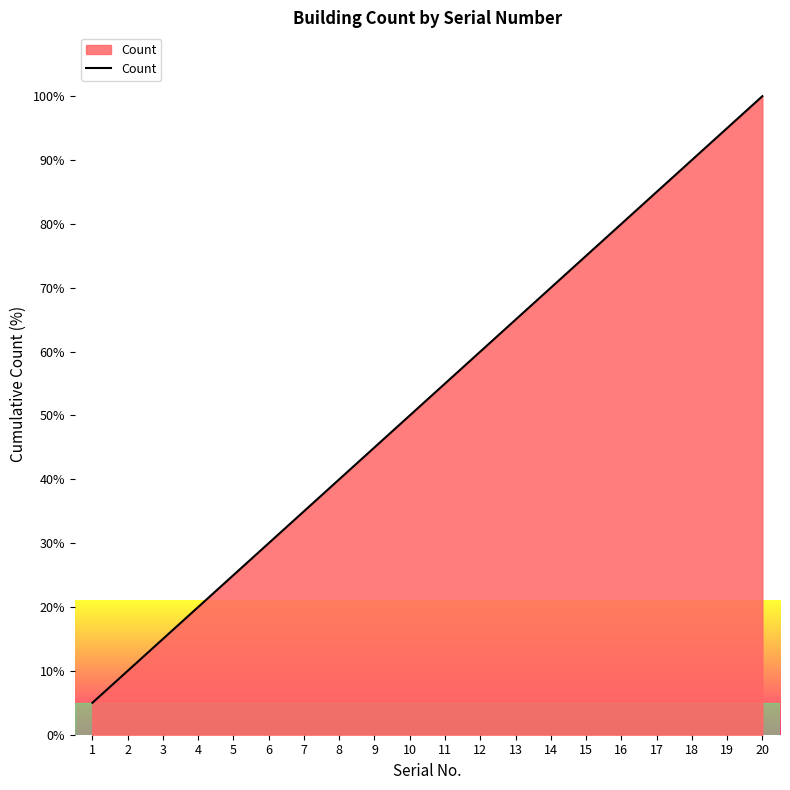

Does the chart display data point markers on the line(s)?

No